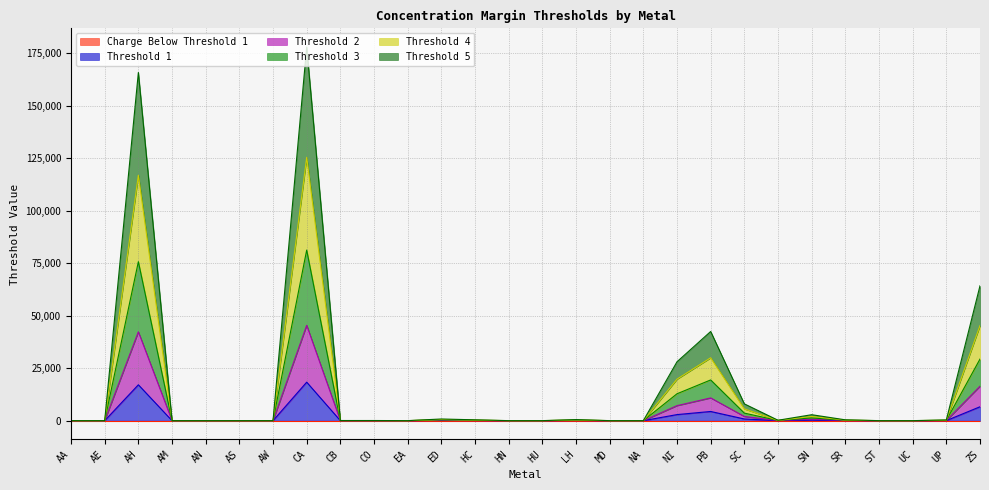

Rank the series at SR from lowest to highest value.

Threshold 1, Threshold 5, Threshold 2, Threshold 3, Threshold 4